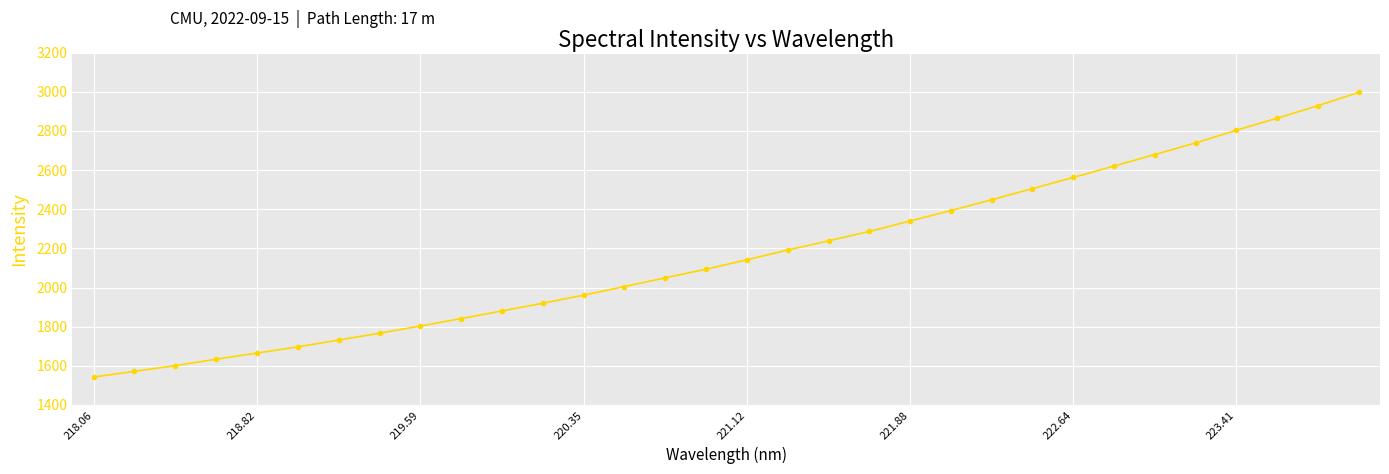

How many lines are shown in the chart?

1